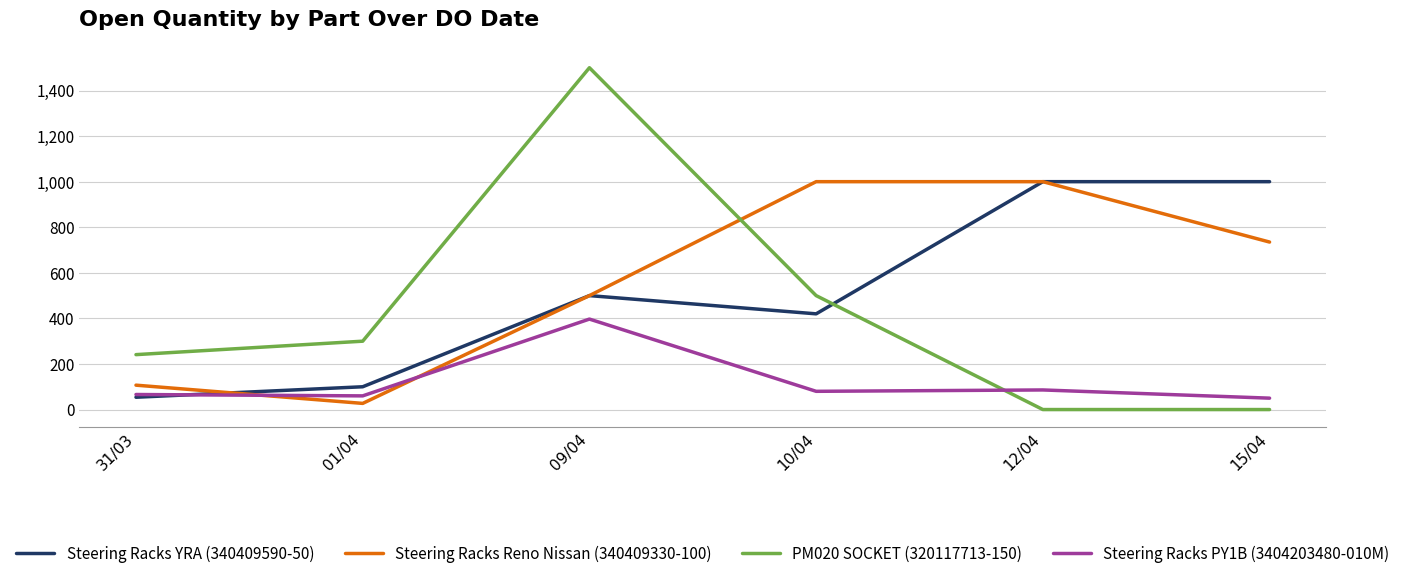

Which category has the lowest value in the Steering Racks YRA (340409590-50) series?

31/03